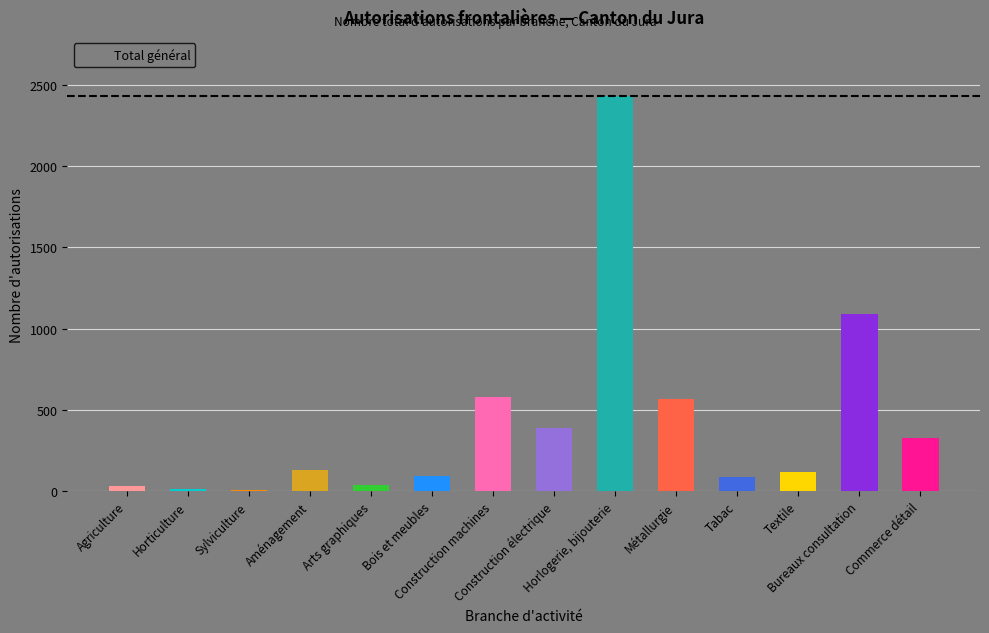

What is the maximum value shown in the chart?

2429